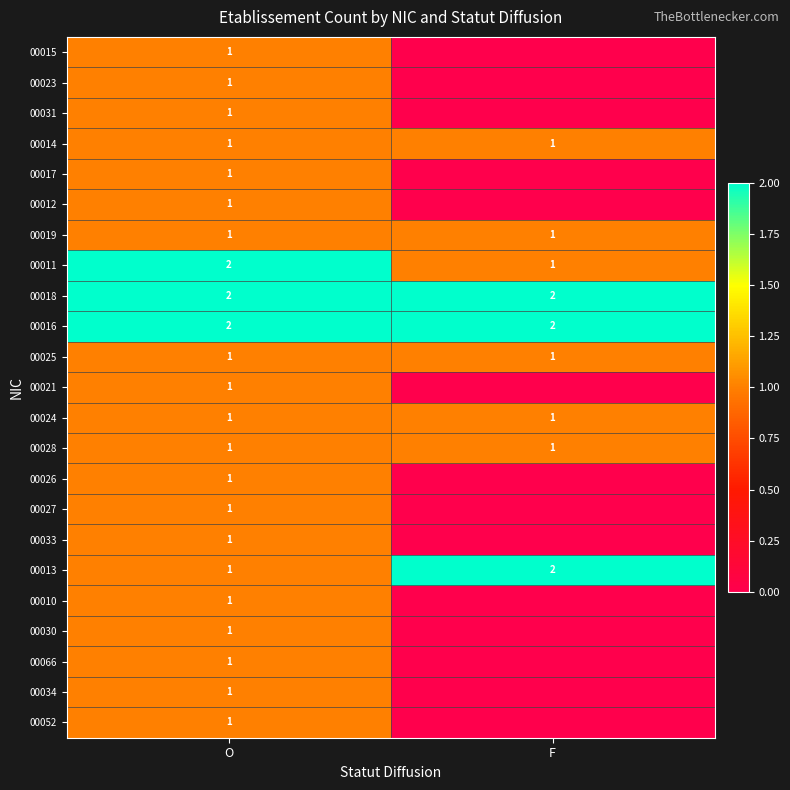

The 00024 series shows 2 at F. True or false?

False